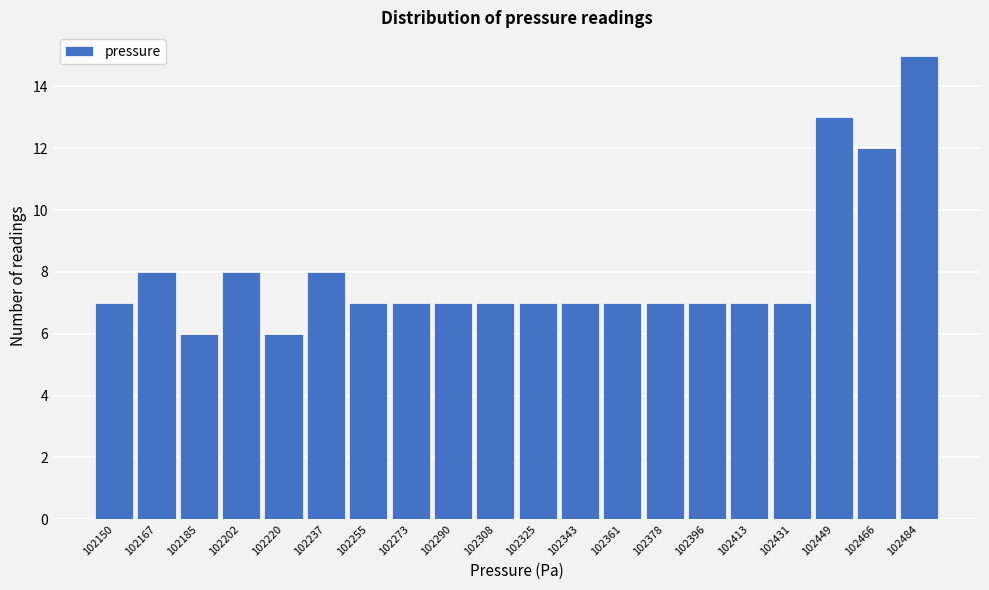

Reading left to right, what are all the values shown in this chart?

7	8	6	8	6	8	7	7	7	7	7	7	7	7	7	7	7	13	12	15